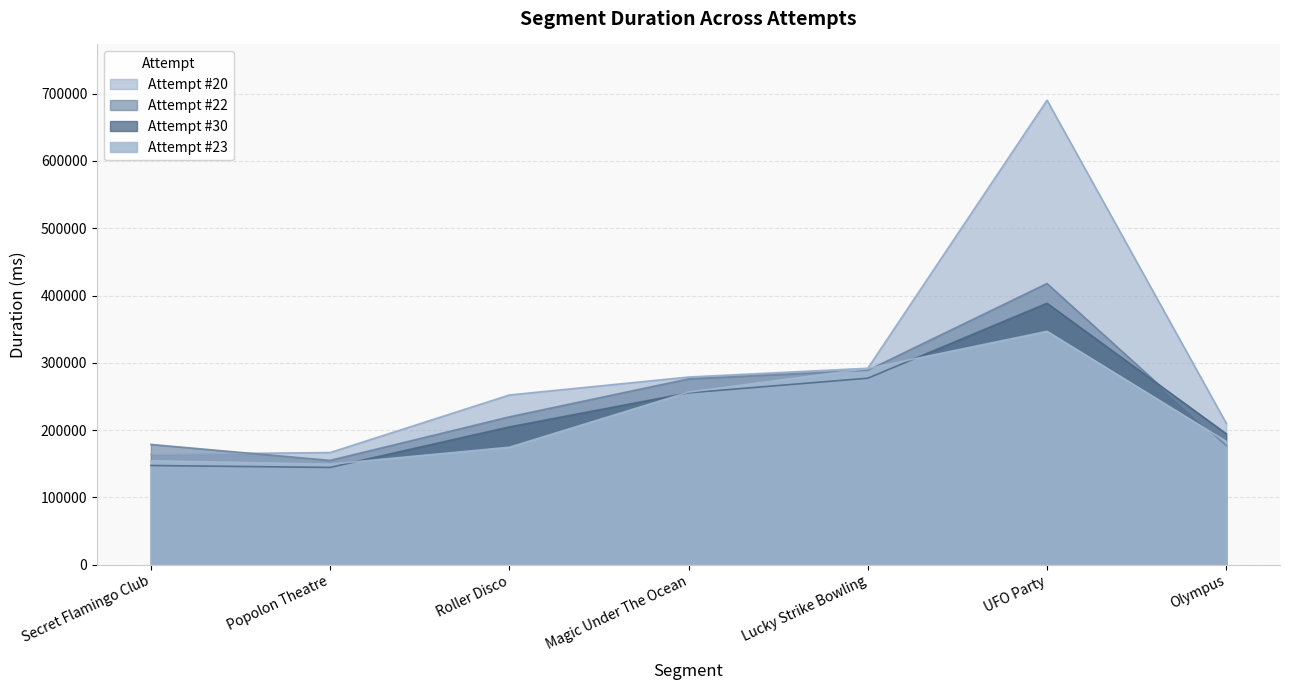

What is the label of the 6th point from the right?

Popolon Theatre